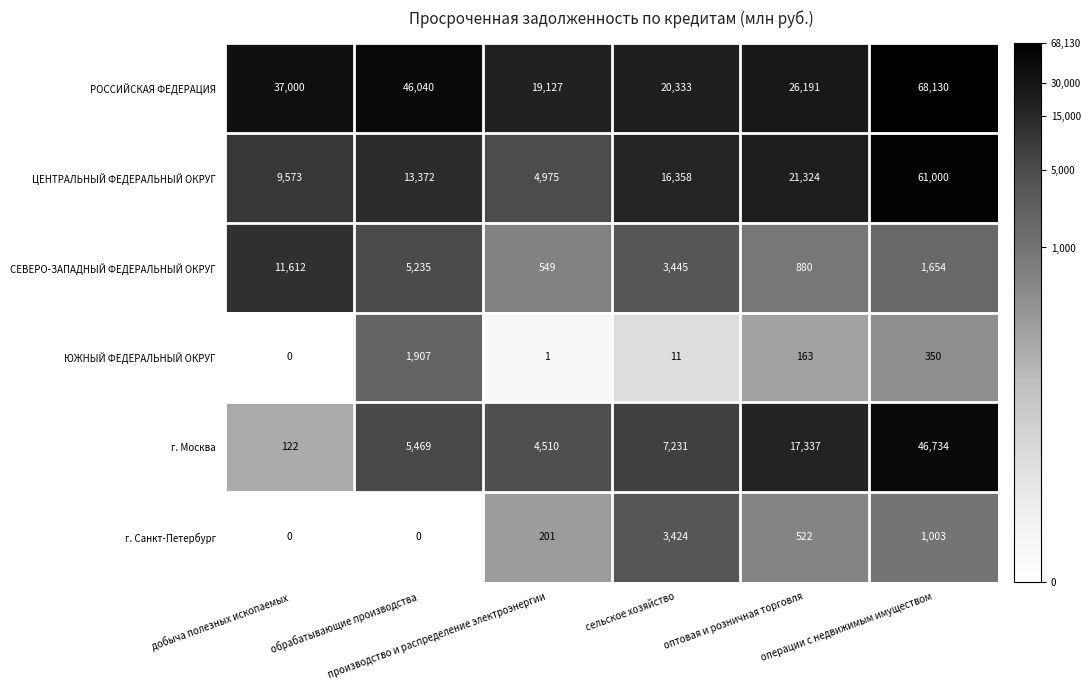

What is the difference between the second highest and second lowest values in the ЦЕНТРАЛЬНЫЙ ФЕДЕРАЛЬНЫЙ ОКРУГ series?

11751